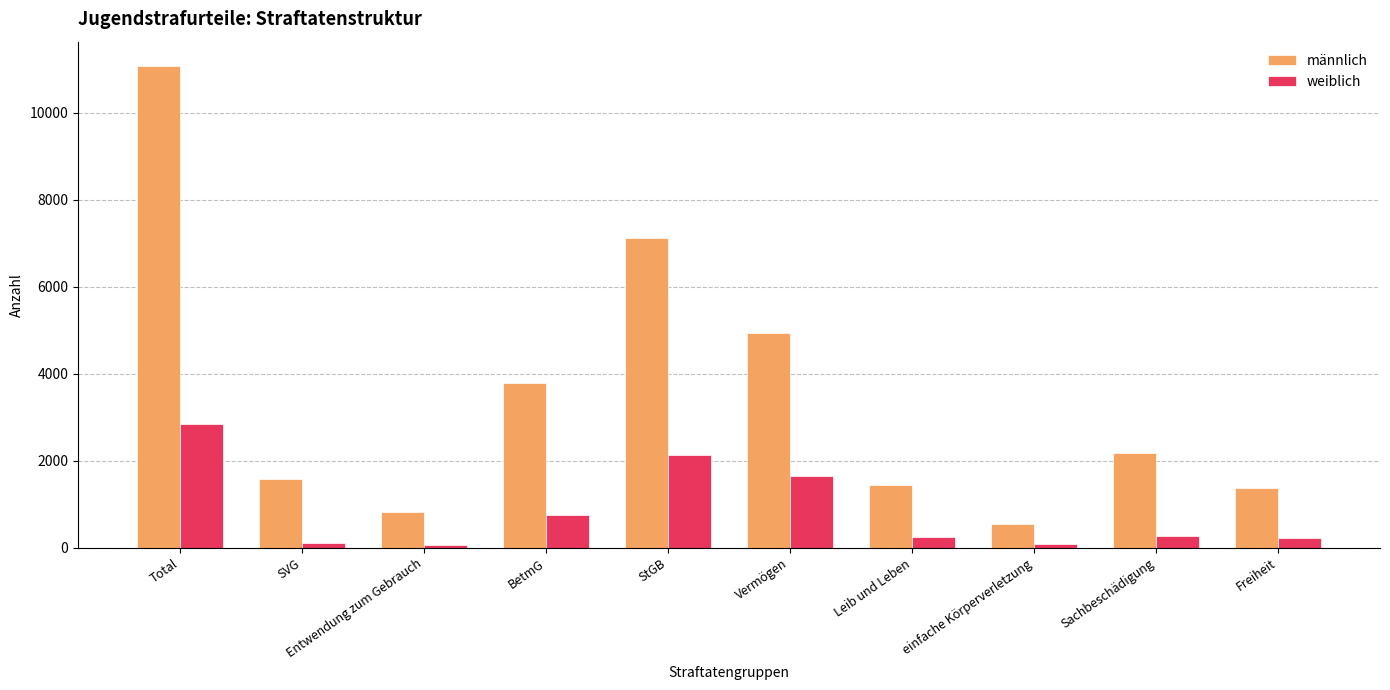

Rank the series by their maximum value, from highest to lowest.

männlich, weiblich